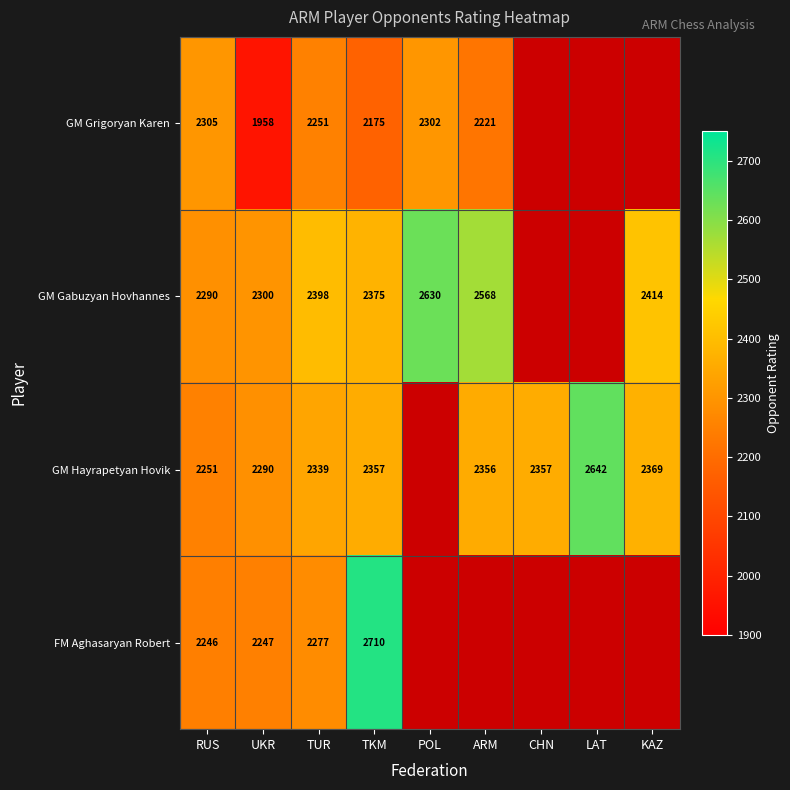

At which category is the sum across all series the highest?

TKM